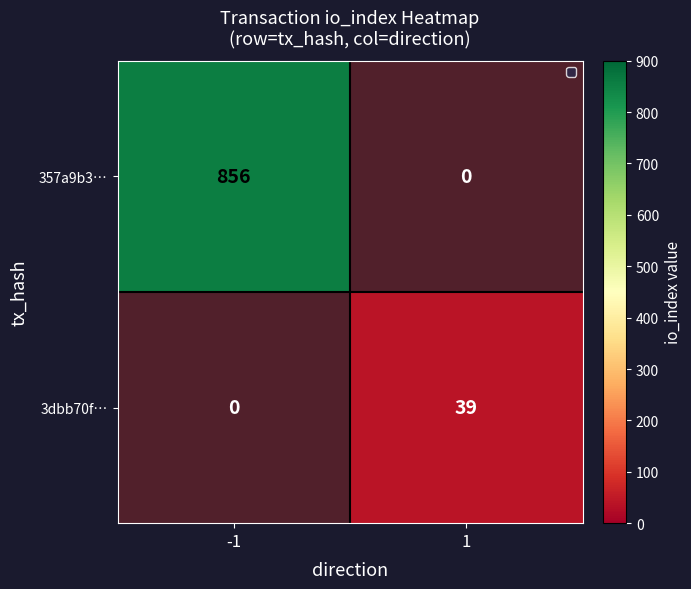

What is the difference between the maximum and minimum values in the 3dbb70f… series?

39